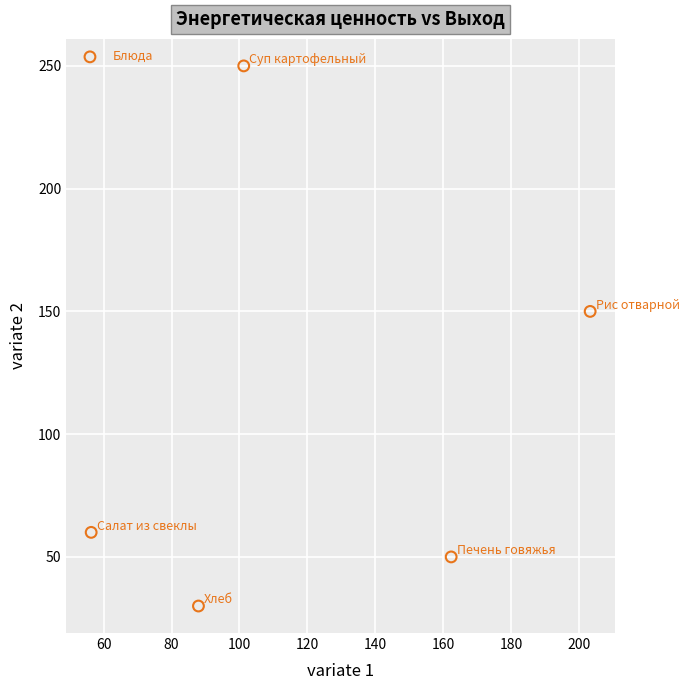

What is the average Y value?

108